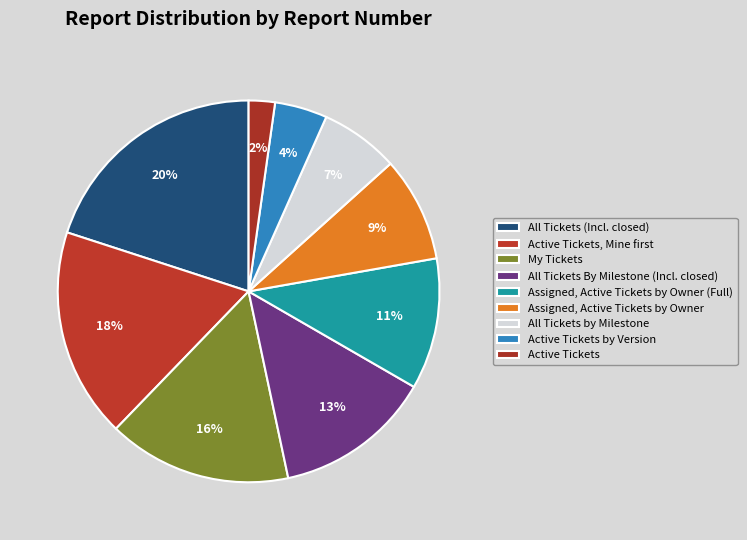

To the nearest percent, what is the combined percentage of All Tickets by Milestone and Active Tickets?

9%